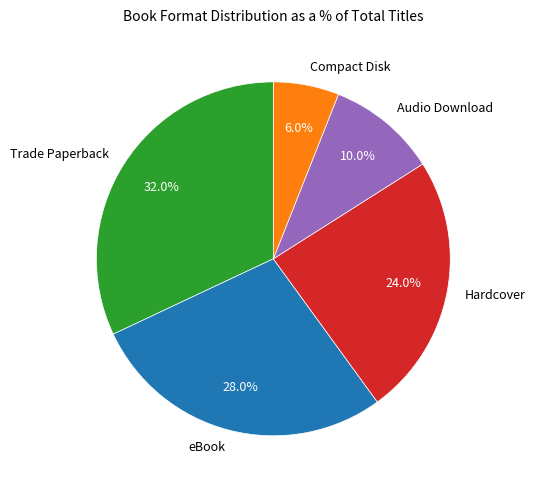

Is there a majority slice in this chart?

No